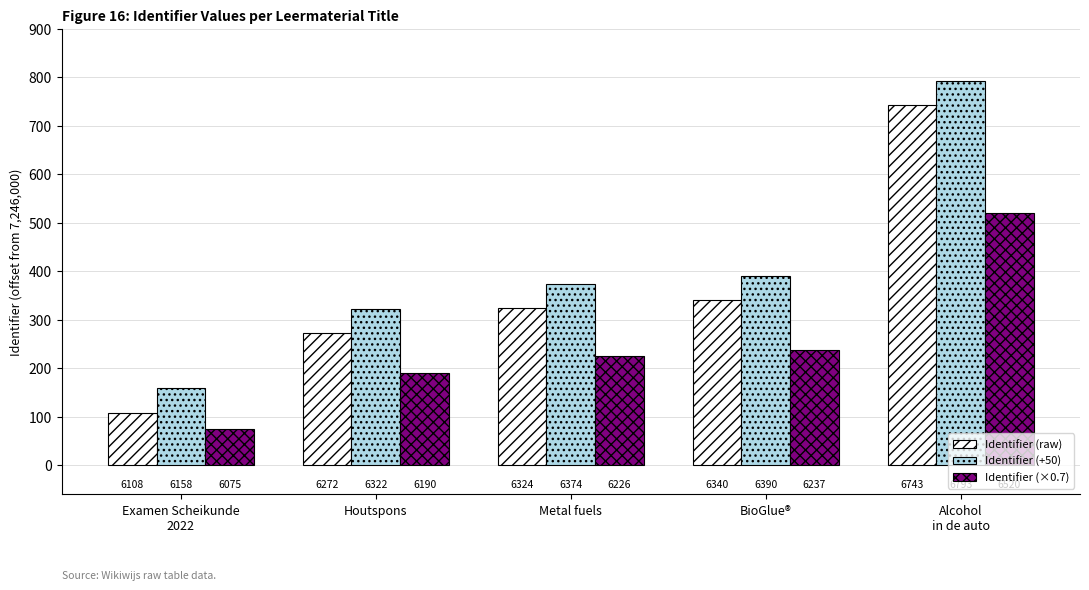

How many bars are there in total?

15